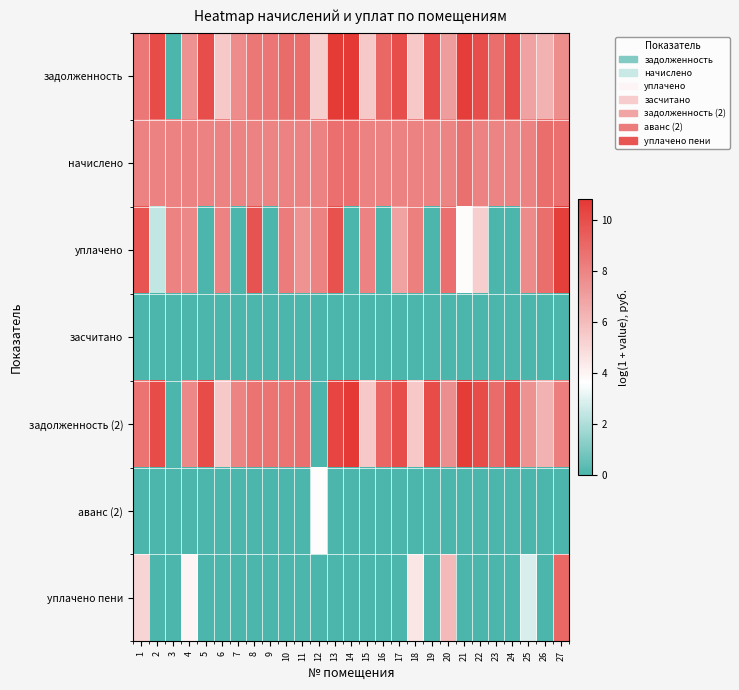

How many data points does each series have?

27